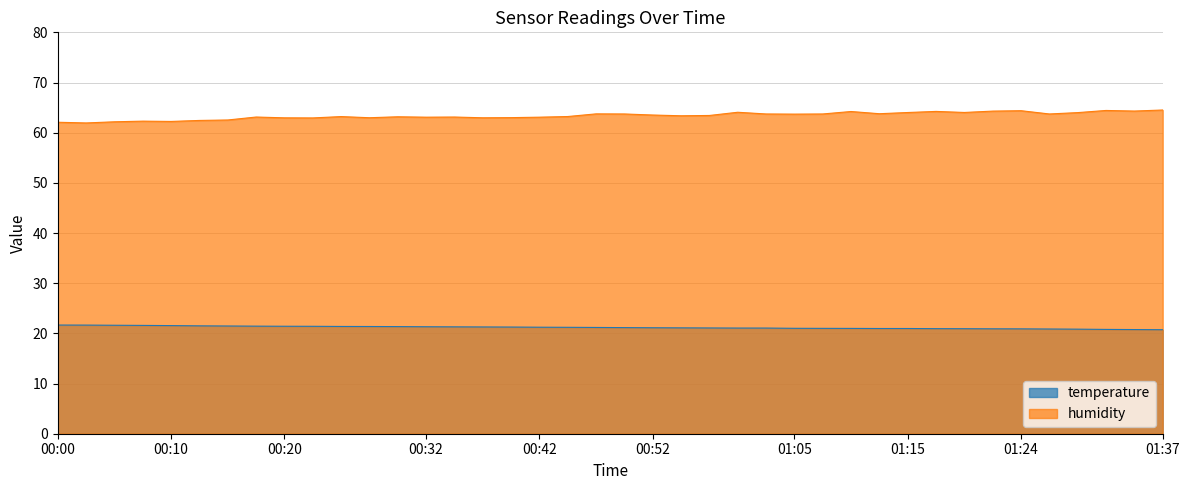

What are all the series names shown in the legend?

temperature, humidity